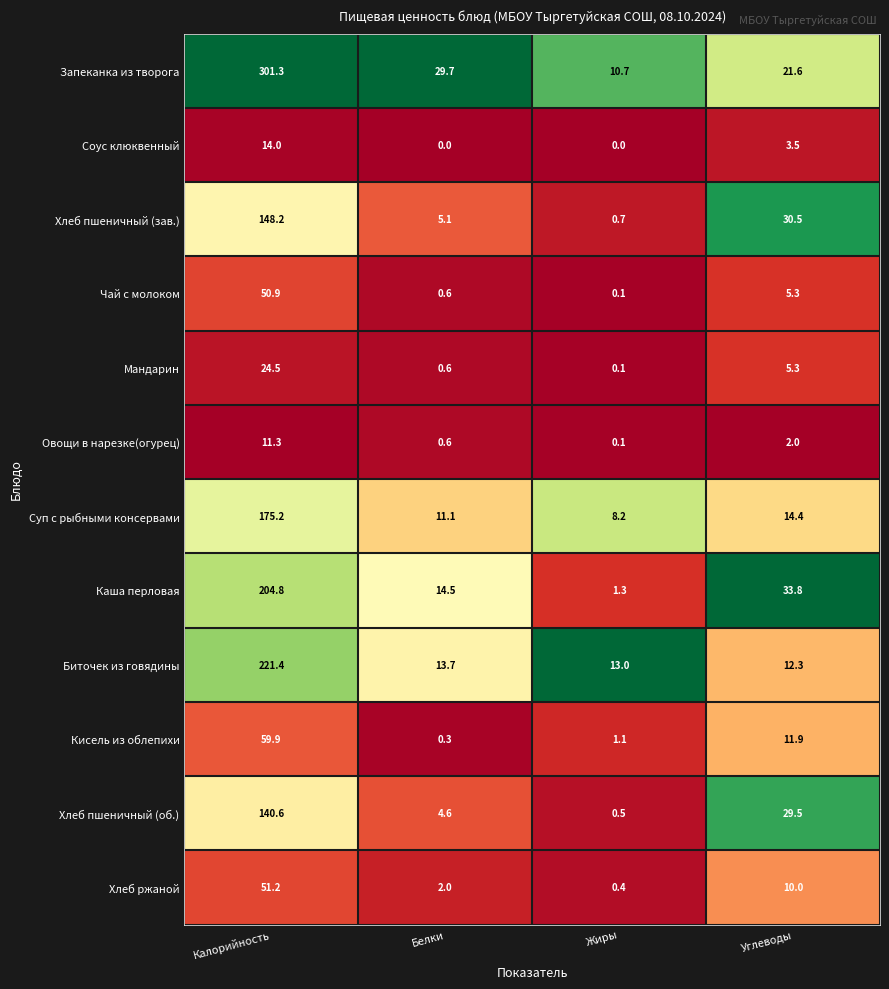

Where does the Овощи в нарезке(огурец) series first go above 2?

Калорийность